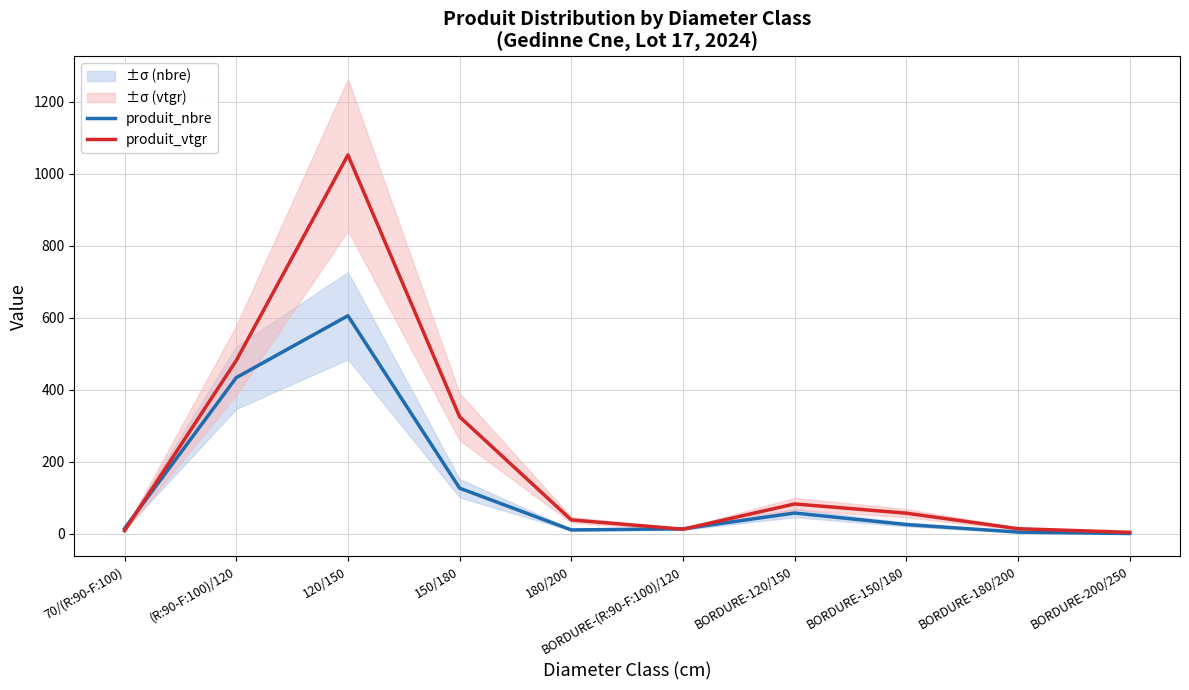

Reading right to left, extract all data points from this chart.

produit_nbre: 1.0	5.0	26.0	58.0	14.0	11.0	127.0	606.0	434.0	15.0
produit_vtgr: 4.3	14.4	57.5	83.2	13.0	38.8	325.3	1052.5	481.5	8.9